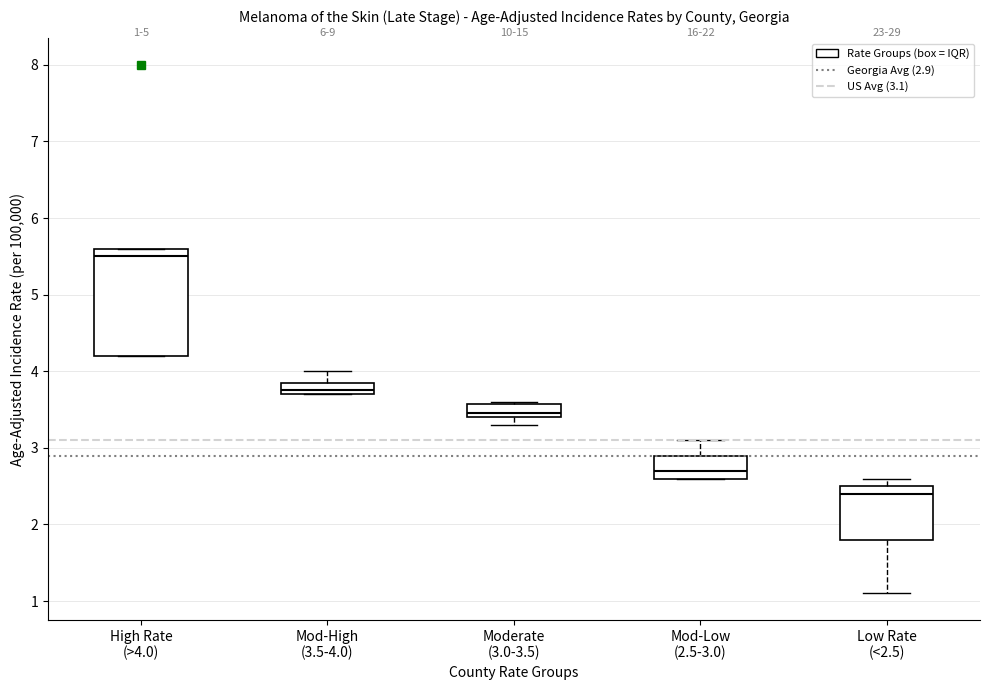

Which box's median line is the lowest?

Low Rate (<2.5)